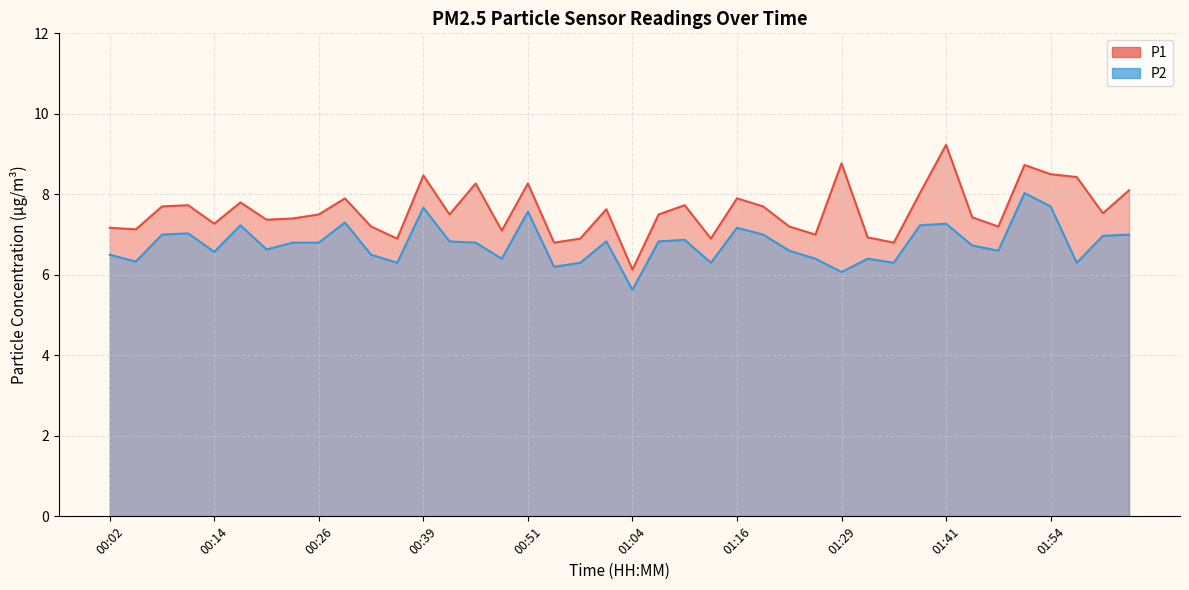

What is the highest value of the P2 series?

8.0